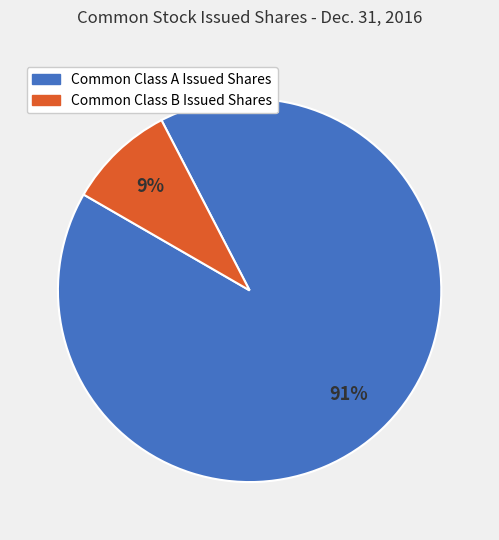

Which category has the smallest portion of the pie?

Common Class B Issued